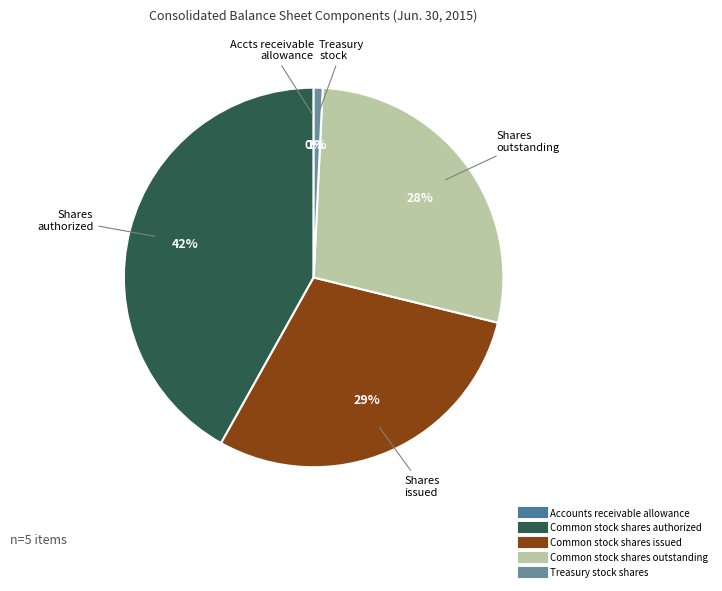

What is the change in value from Accounts receivable allowance to Treasury stock shares?

+1457236